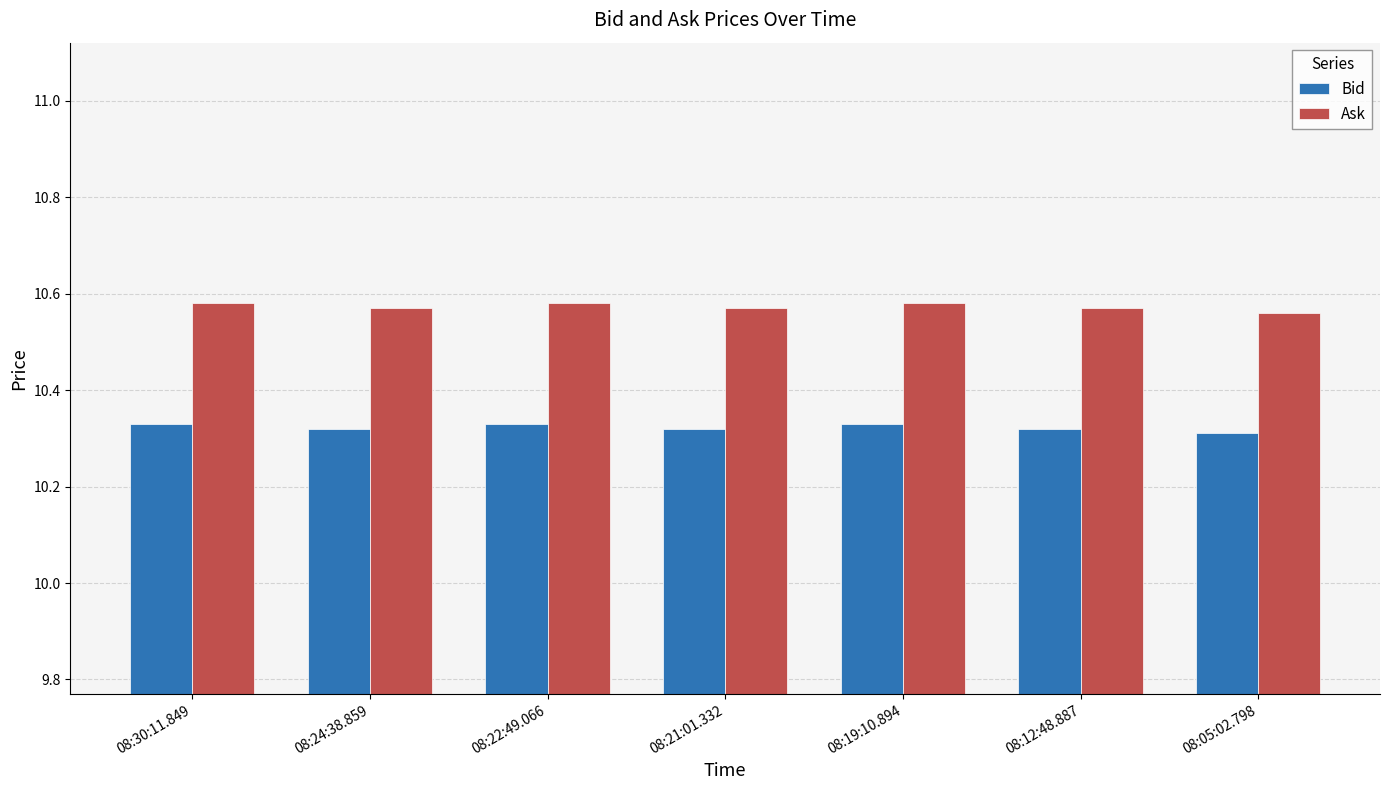

What is the sum of all Ask values?

74.0